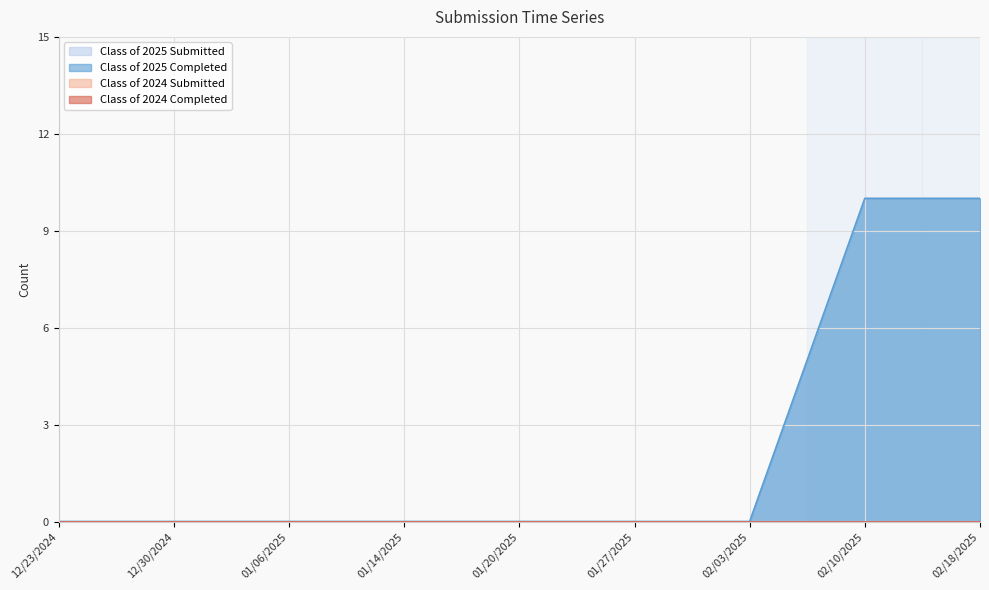

Reading left to right, list all the values displayed in this chart.

Class of 2025 Submitted: 0	0	0	0	0	0	0	10	10
Class of 2025 Completed: 0	0	0	0	0	0	0	10	10